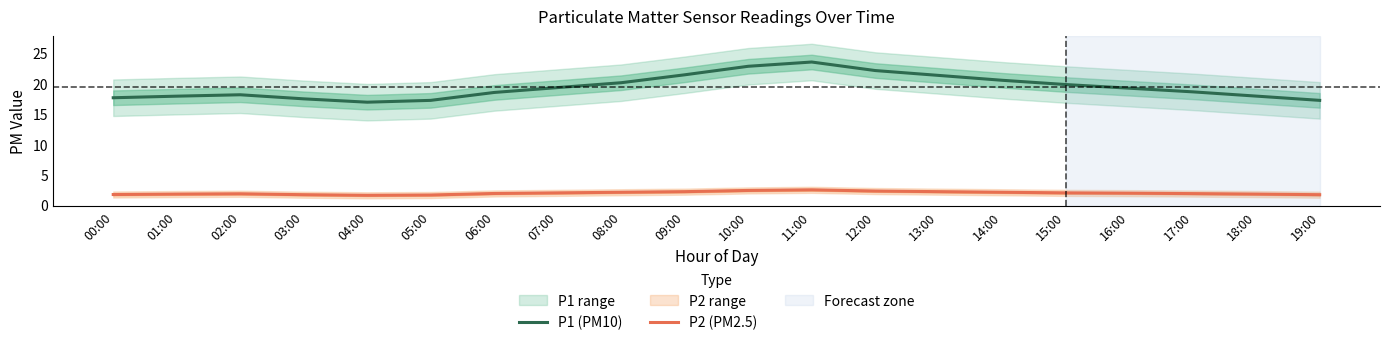

How many lines are shown in the chart?

2